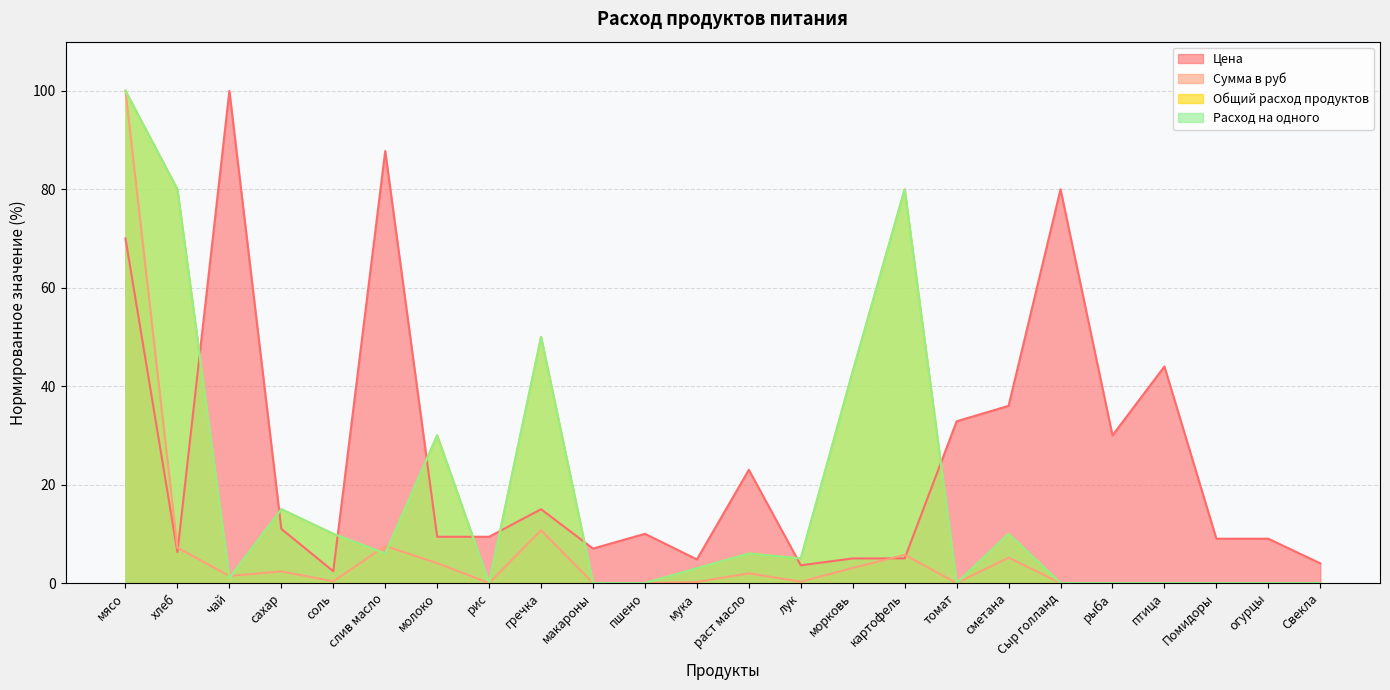

What is the highest value of the Расход на одного series?

100.0